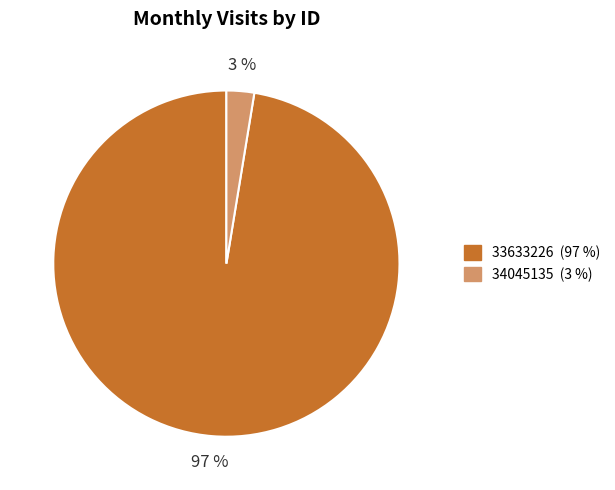

What is the smallest slice in the pie chart?

34045135